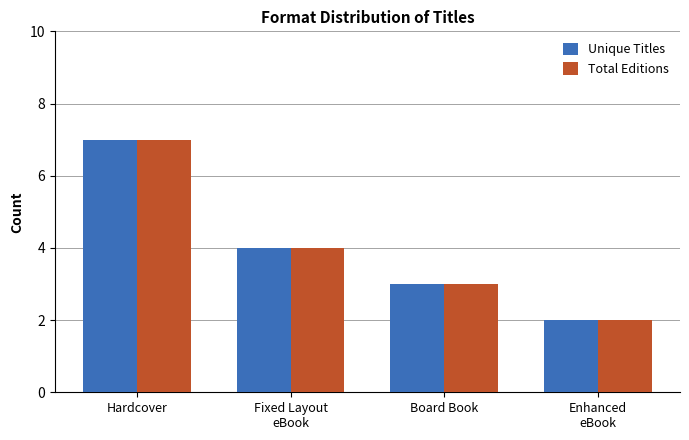

How many groups of bars are there?

4